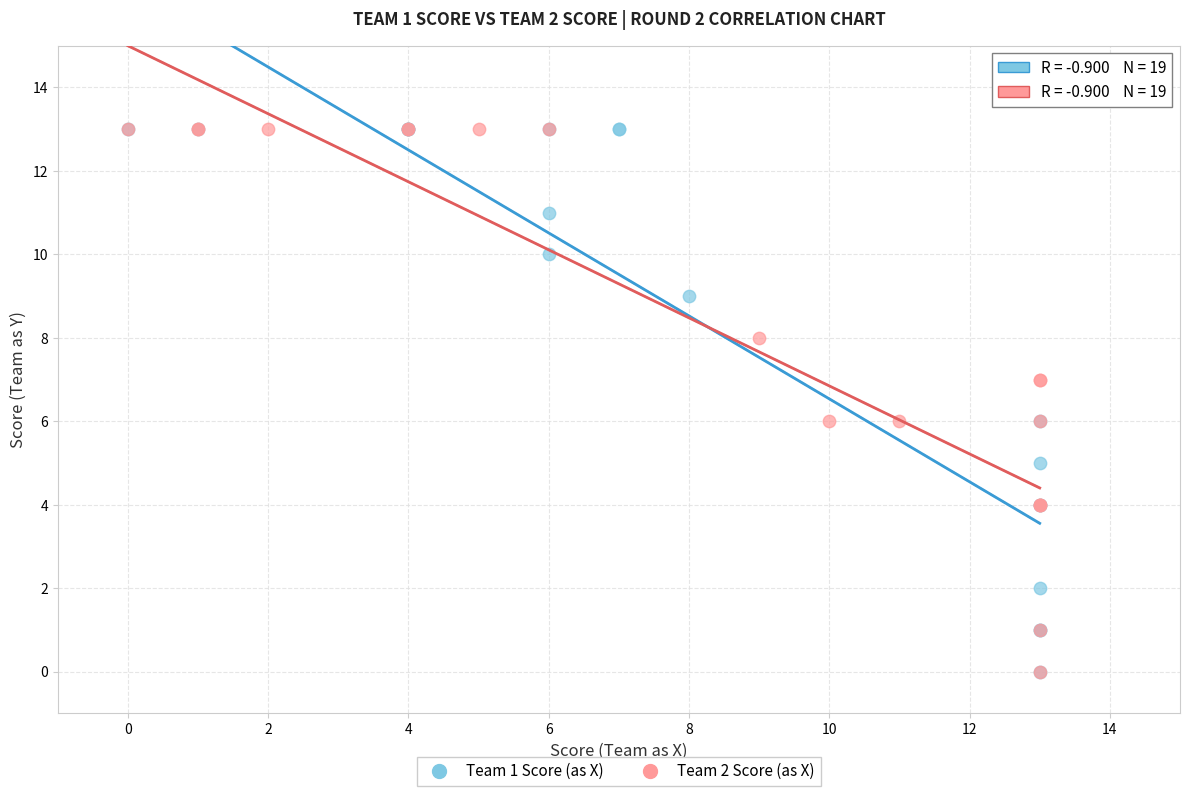

What are all the series names shown in the legend?

Team 1 Score (as X), Team 2 Score (as X)